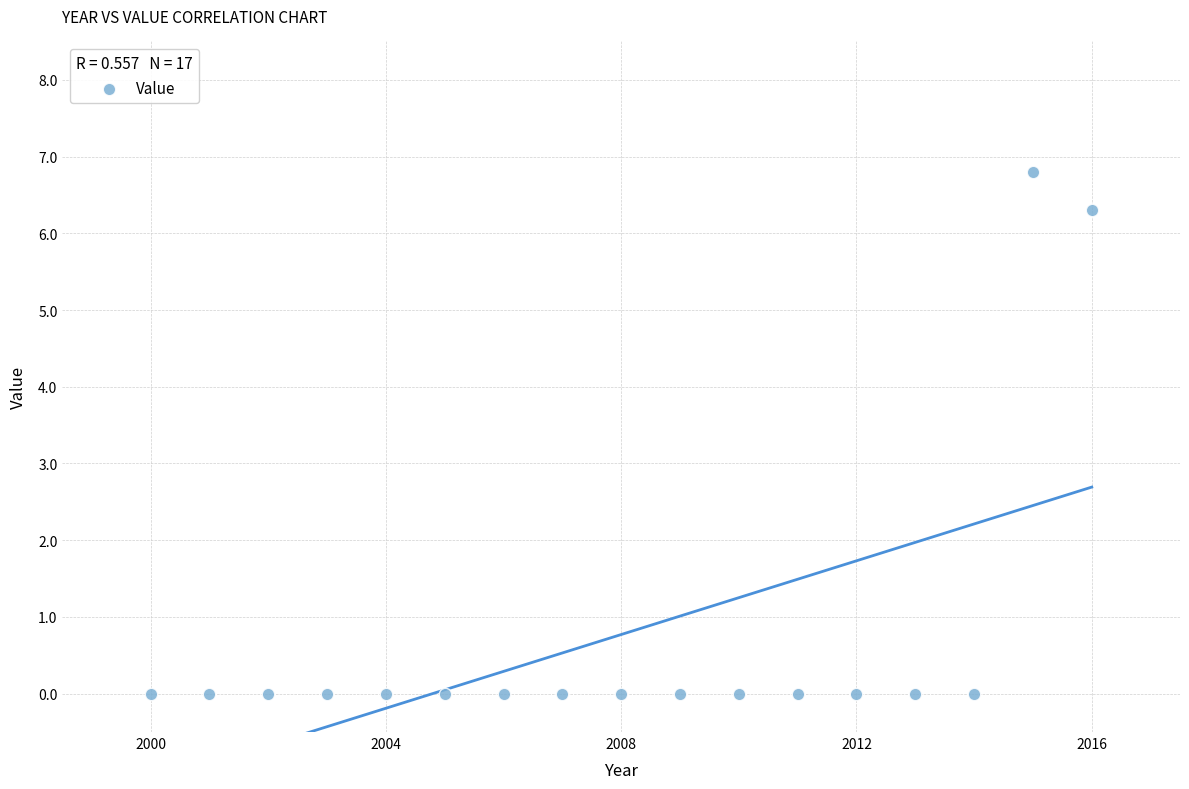

What is the range of X values (max minus min)?

16.0